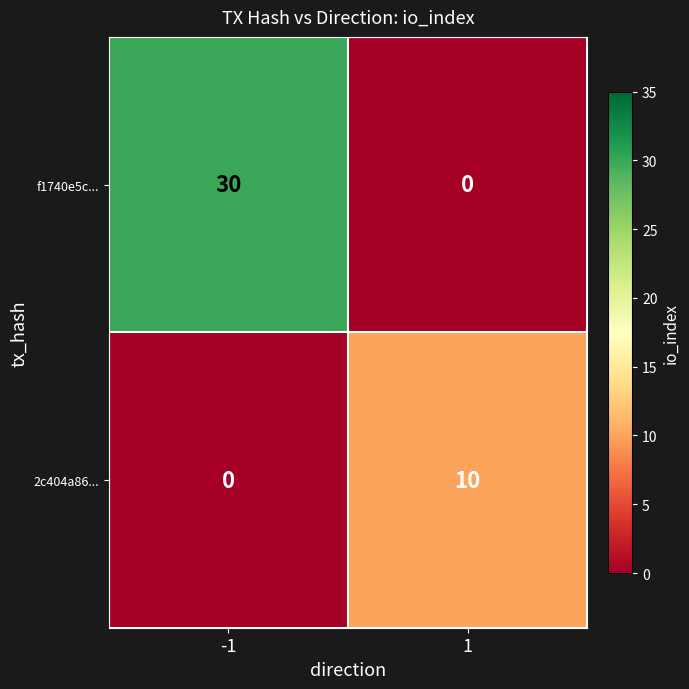

Reading right to left, what are all the values shown in this chart?

f1740e5c...: 0	30
2c404a86...: 10	0